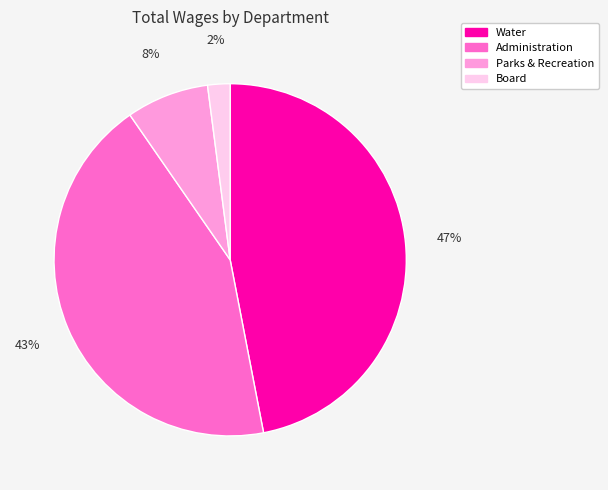

Do Parks & Recreation and Water together represent more than half of the pie?

Yes